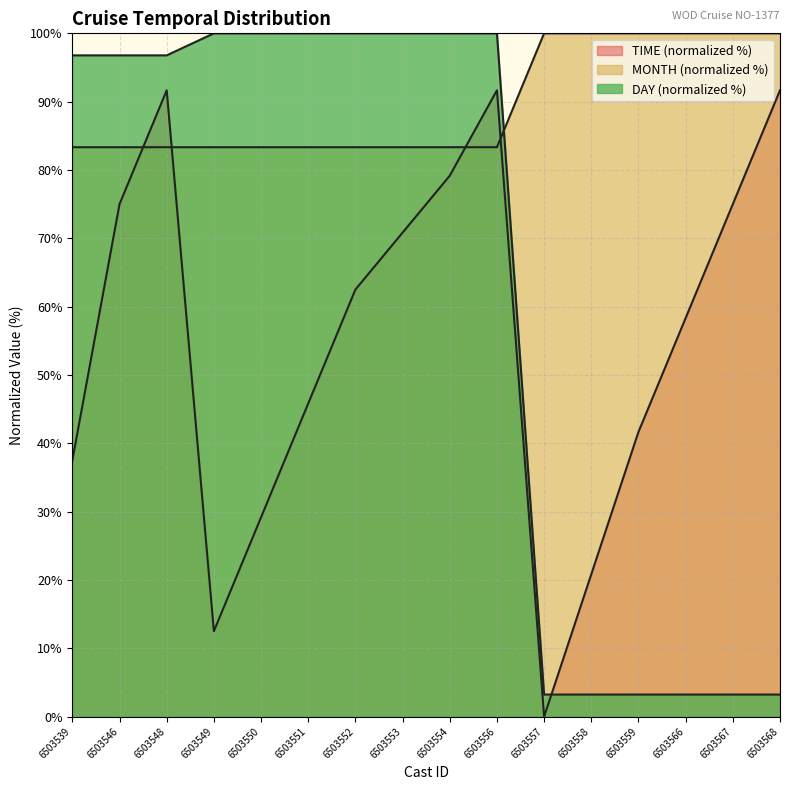

What is the value of the DAY point at the 13th from the left?

3.2